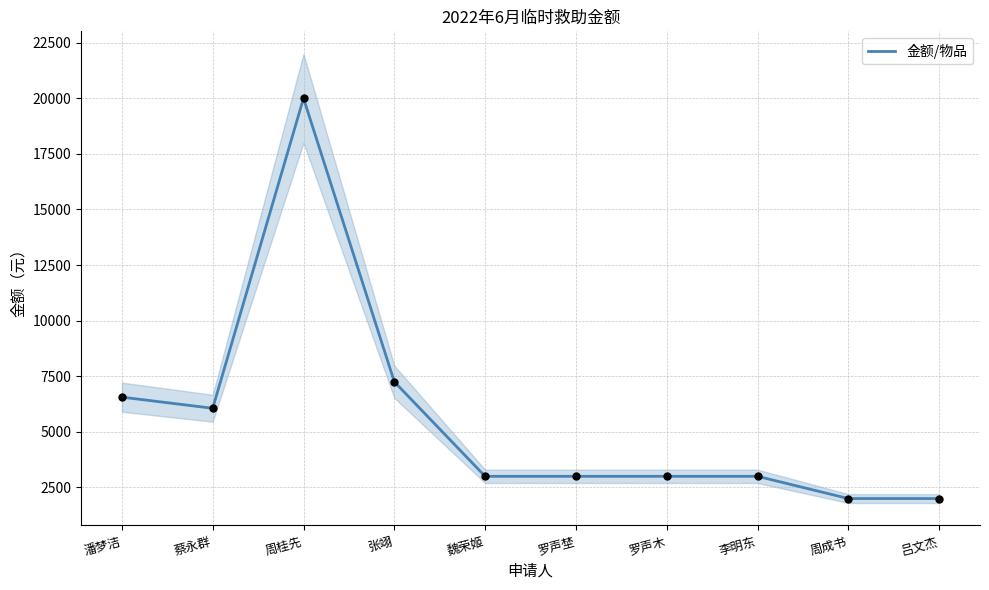

Between 罗声木 and 周成书, which is larger?

罗声木